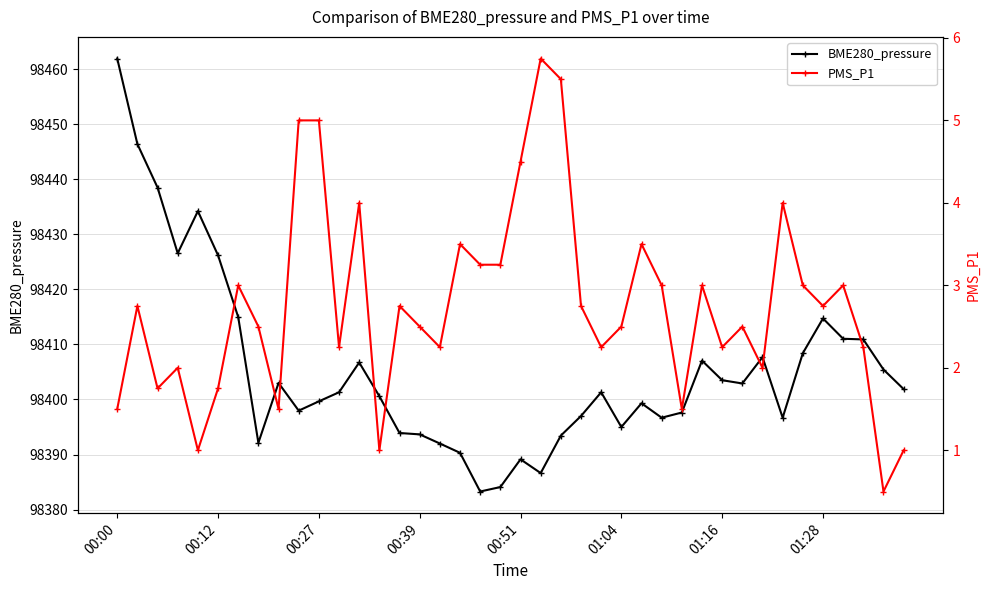

Reading left to right, transcribe all the data shown in this chart.

BME280_pressure: 98461.9	98446.4	98438.5	98426.6	98434.2	98426.2	98415.0	98392.1	98403.0	98398.0	98399.7	98401.3	98406.7	98400.6	98393.9	98393.7	98392.0	98390.3	98383.3	98384.1	98389.1	98386.6	98393.4	98397.0	98401.3	98395.0	98399.3	98396.7	98397.6	98407.1	98403.5	98402.9	98407.7	98396.7	98408.4	98414.7	98411.0	98410.9	98405.4	98401.9
PMS_P1: 1.5	2.8	1.8	2.0	1.0	1.8	3.0	2.5	1.5	5.0	5.0	2.2	4.0	1.0	2.8	2.5	2.2	3.5	3.2	3.2	4.5	5.8	5.5	2.8	2.2	2.5	3.5	3.0	1.5	3.0	2.2	2.5	2.0	4.0	3.0	2.8	3.0	2.2	0.5	1.0